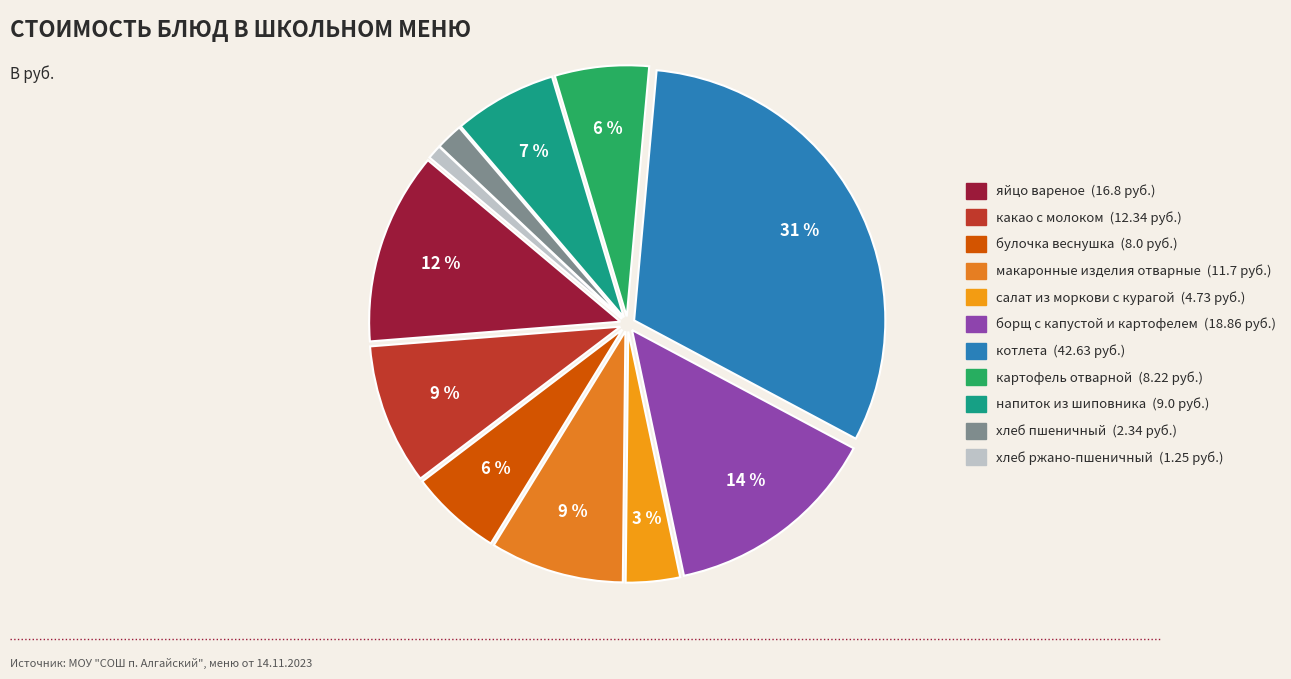

How many slices are in this pie chart?

11